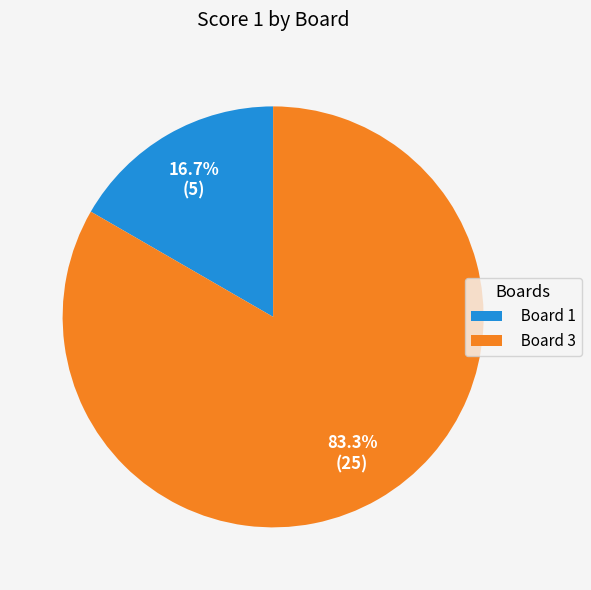

How many slices are in this pie chart?

2